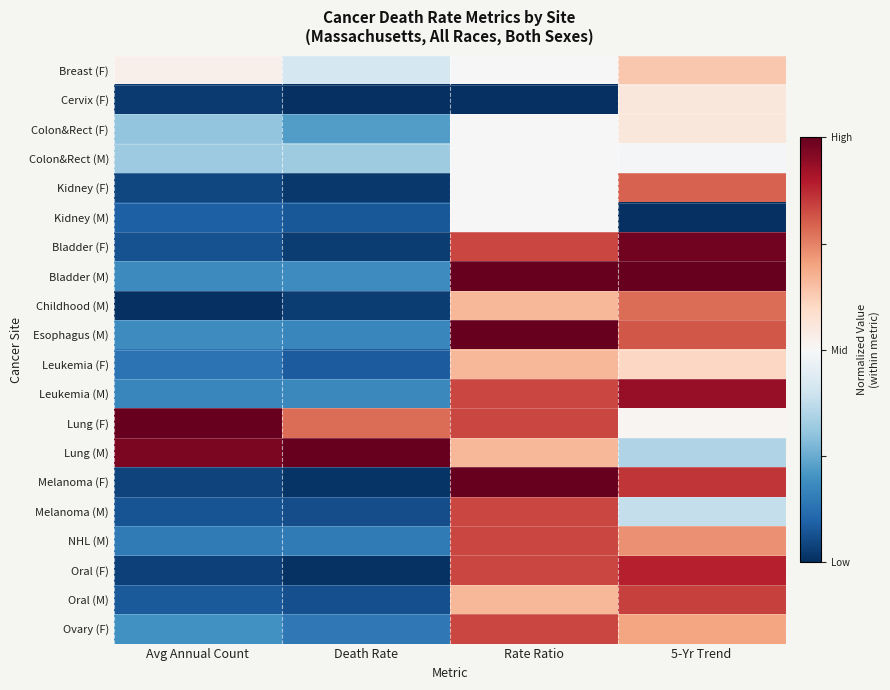

Reading left to right, what are all the values shown in this chart?

Breast (F): Avg Annual Count=0.0	Death Rate=-0.2	Rate Ratio=0.0	5-Yr Trend=0.3
Cervix (F): Avg Annual Count=-1.0	Death Rate=-1.0	Rate Ratio=-1.0	5-Yr Trend=0.1
Colon&Rect (F): Avg Annual Count=-0.4	Death Rate=-0.6	Rate Ratio=0.0	5-Yr Trend=0.1
Colon&Rect (M): Avg Annual Count=-0.4	Death Rate=-0.4	Rate Ratio=0.0	5-Yr Trend=-0.0
Kidney (F): Avg Annual Count=-0.9	Death Rate=-1.0	Rate Ratio=0.0	5-Yr Trend=0.6
Kidney (M): Avg Annual Count=-0.8	Death Rate=-0.8	Rate Ratio=0.0	5-Yr Trend=-1.0
Bladder (F): Avg Annual Count=-0.9	Death Rate=-0.9	Rate Ratio=0.7	5-Yr Trend=1.0
Bladder (M): Avg Annual Count=-0.6	Death Rate=-0.6	Rate Ratio=1.0	5-Yr Trend=1.0
Childhood (M): Avg Annual Count=-1.0	Death Rate=-0.9	Rate Ratio=0.3	5-Yr Trend=0.6
Esophagus (M): Avg Annual Count=-0.6	Death Rate=-0.7	Rate Ratio=1.0	5-Yr Trend=0.6
Leukemia (F): Avg Annual Count=-0.7	Death Rate=-0.8	Rate Ratio=0.3	5-Yr Trend=0.2
Leukemia (M): Avg Annual Count=-0.6	Death Rate=-0.6	Rate Ratio=0.7	5-Yr Trend=0.9
Lung (F): Avg Annual Count=1.0	Death Rate=0.6	Rate Ratio=0.7	5-Yr Trend=0.0
Lung (M): Avg Annual Count=0.9	Death Rate=1.0	Rate Ratio=0.3	5-Yr Trend=-0.3
Melanoma (F): Avg Annual Count=-0.9	Death Rate=-1.0	Rate Ratio=1.0	5-Yr Trend=0.7
Melanoma (M): Avg Annual Count=-0.9	Death Rate=-0.9	Rate Ratio=0.7	5-Yr Trend=-0.2
NHL (M): Avg Annual Count=-0.7	Death Rate=-0.7	Rate Ratio=0.7	5-Yr Trend=0.5
Oral (F): Avg Annual Count=-0.9	Death Rate=-1.0	Rate Ratio=0.7	5-Yr Trend=0.8
Oral (M): Avg Annual Count=-0.8	Death Rate=-0.9	Rate Ratio=0.3	5-Yr Trend=0.7
Ovary (F): Avg Annual Count=-0.6	Death Rate=-0.7	Rate Ratio=0.7	5-Yr Trend=0.4